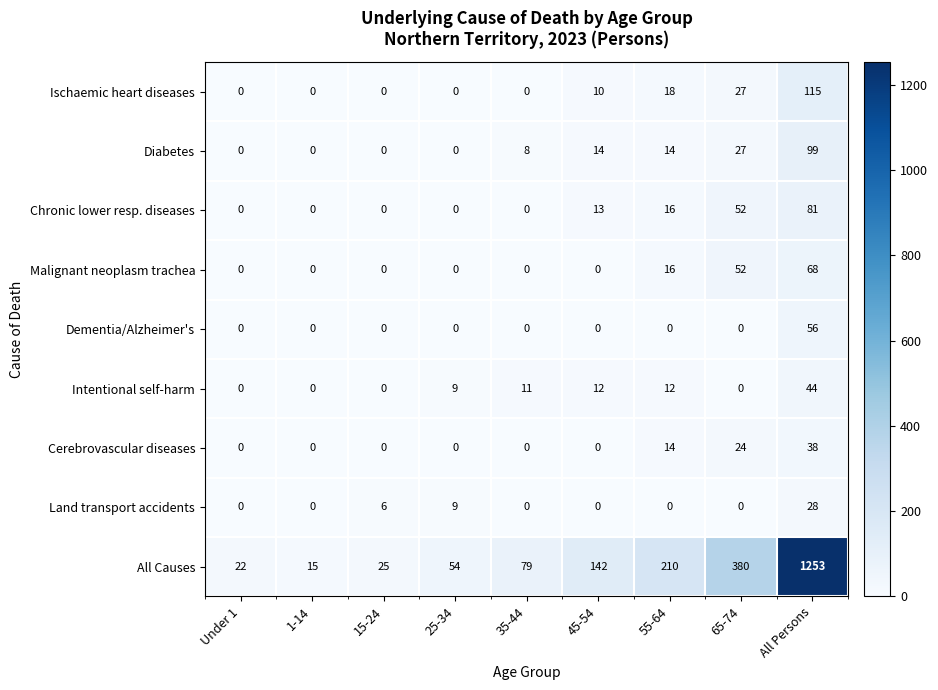

What is the average value of the All Causes series?

242